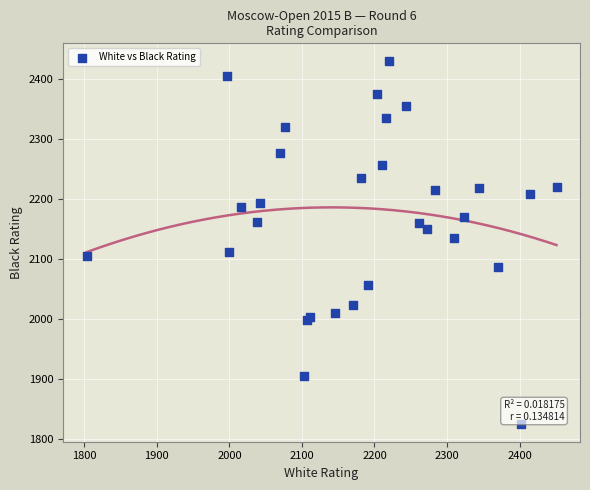

What Y value in the scatter plot is closest to 2127?

2134